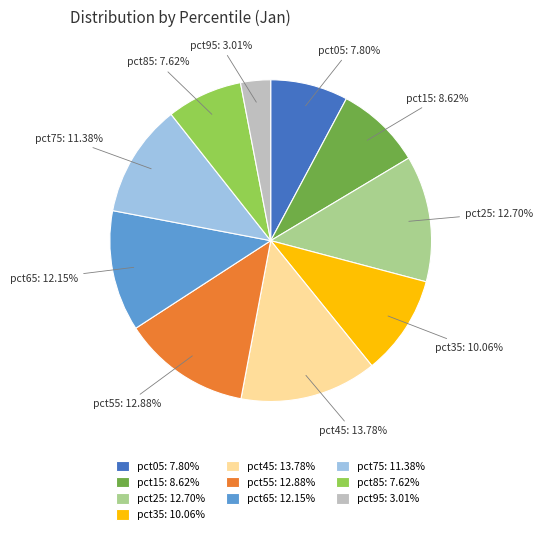

Between pct95: 3.01% and pct65: 12.15%, which is larger?

pct65: 12.15%